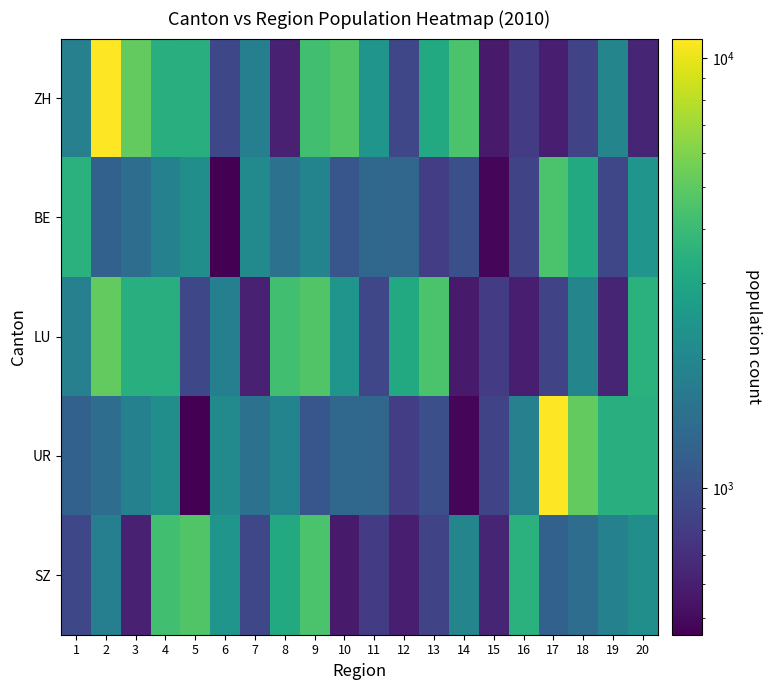

Rank the series at 20 from lowest to highest value.

ZH, SZ, BE, UR, LU